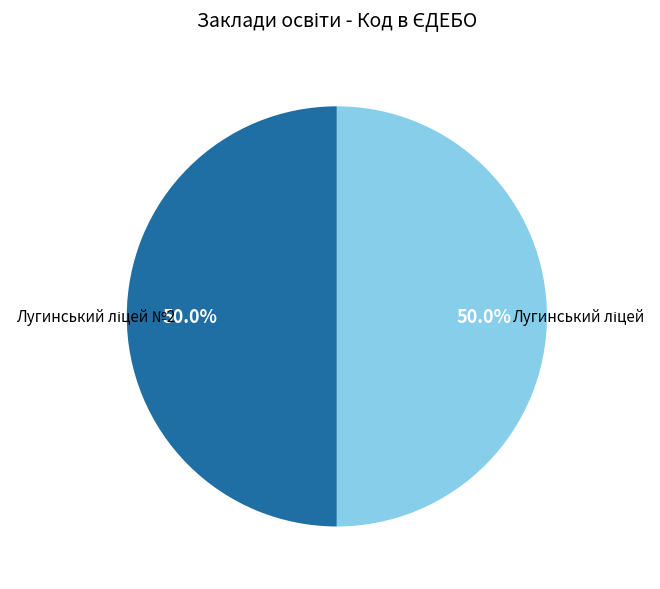

What percentage is the Лугинський ліцей №2 slice, to the nearest percent?

50%